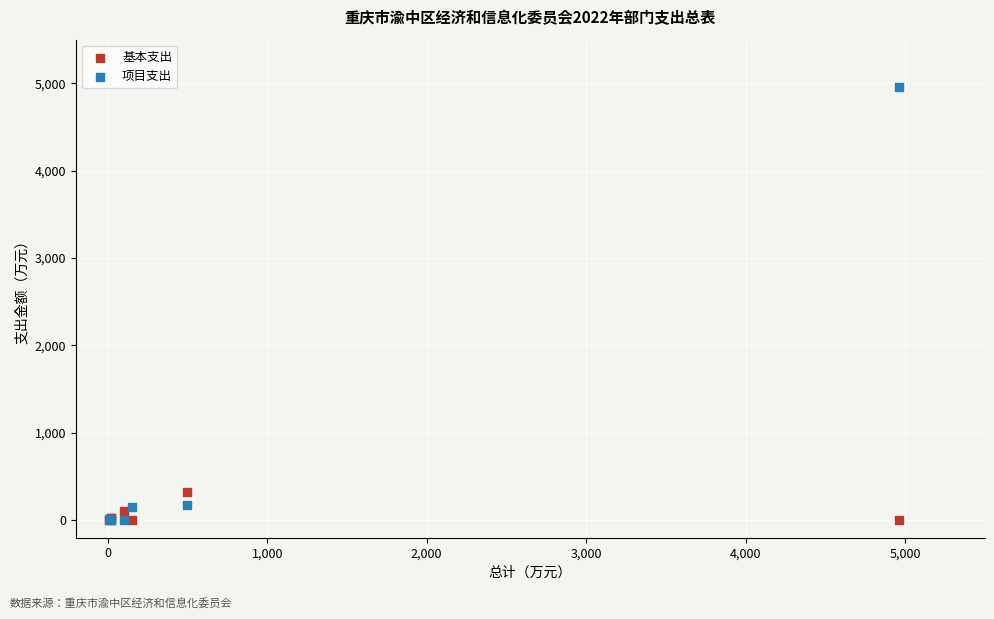

Across all series, what Y value is closest to 2480?

324.3